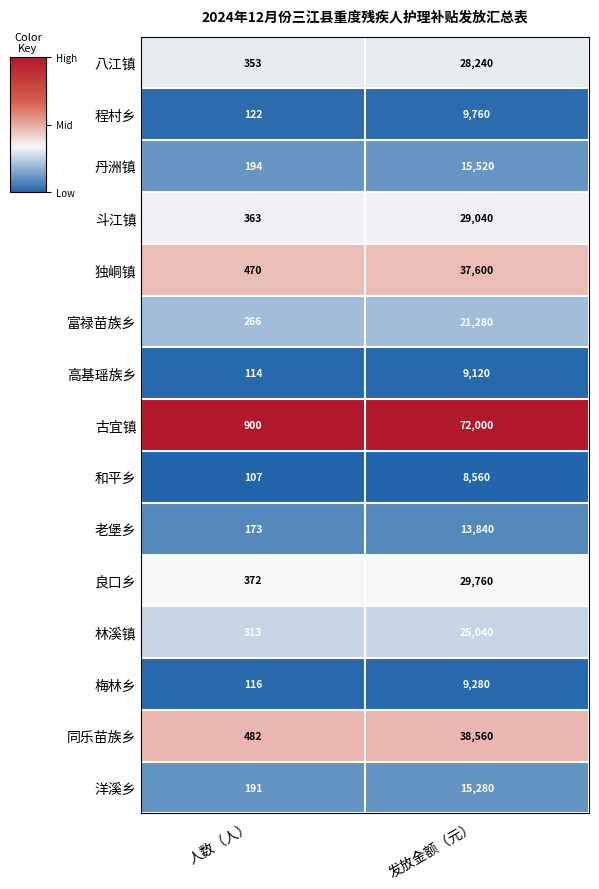

Where is 同乐苗族乡 nearest to the value 19521?

人数（人）